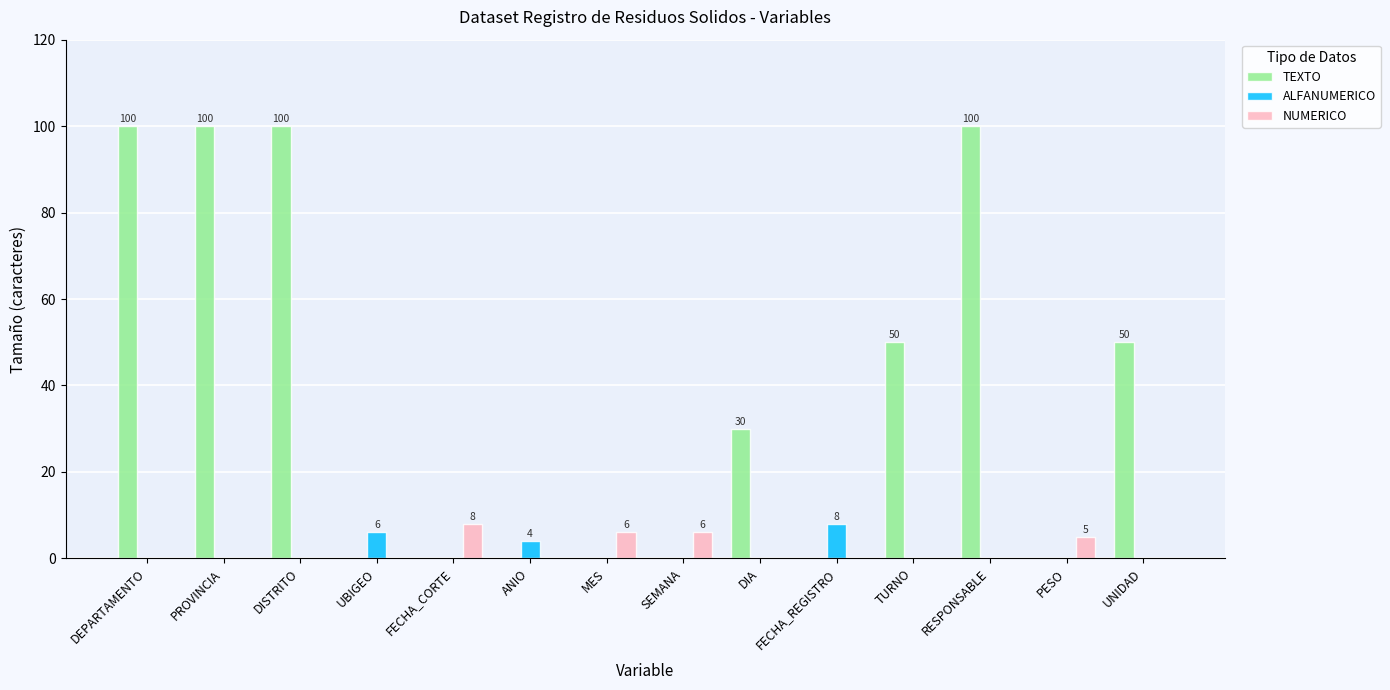

Are the bars horizontal?

No